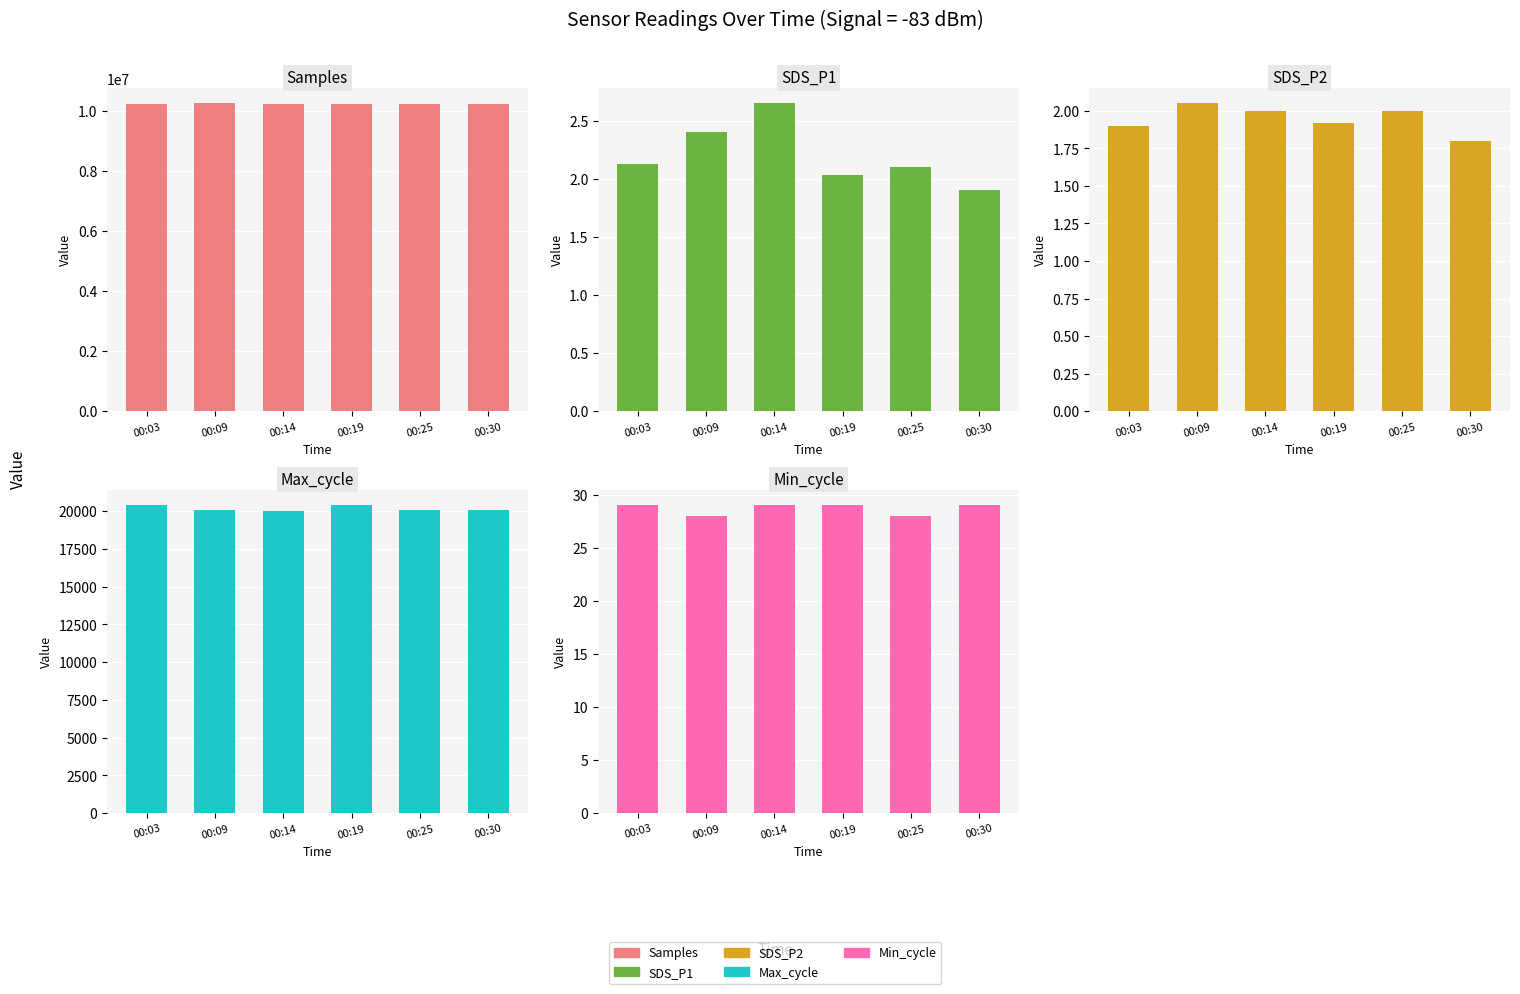

Which series has the largest total across all categories?

Samples